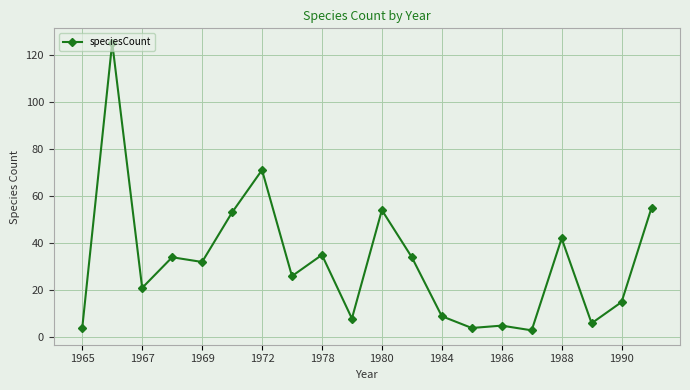

What is the difference between the maximum and second lowest values?

121